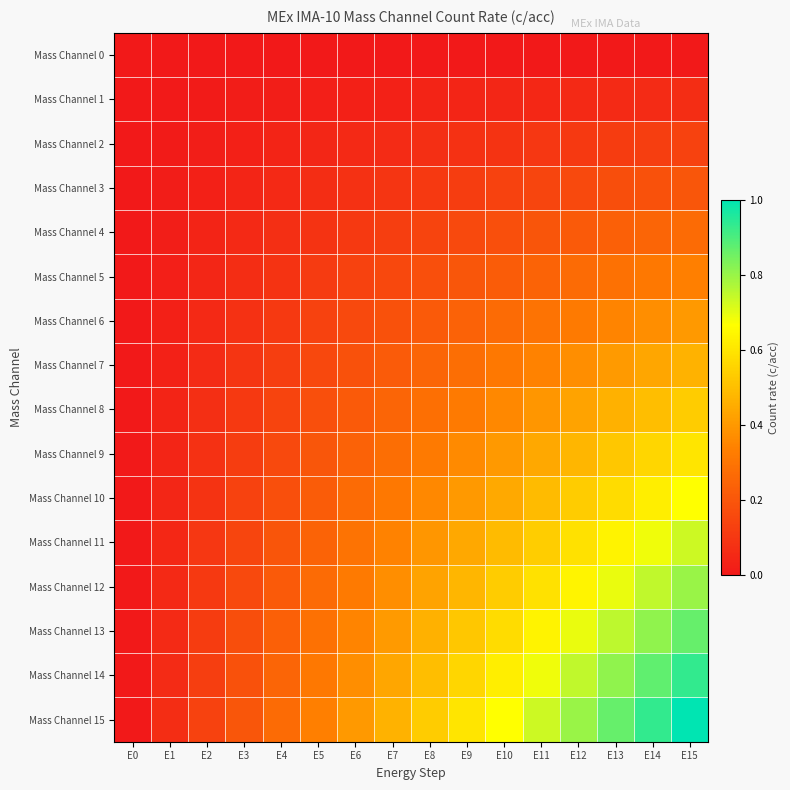

Rank the series by their maximum value, from highest to lowest.

Mass Channel 15, Mass Channel 14, Mass Channel 13, Mass Channel 12, Mass Channel 11, Mass Channel 10, Mass Channel 9, Mass Channel 8, Mass Channel 7, Mass Channel 6, Mass Channel 5, Mass Channel 4, Mass Channel 3, Mass Channel 2, Mass Channel 1, Mass Channel 0